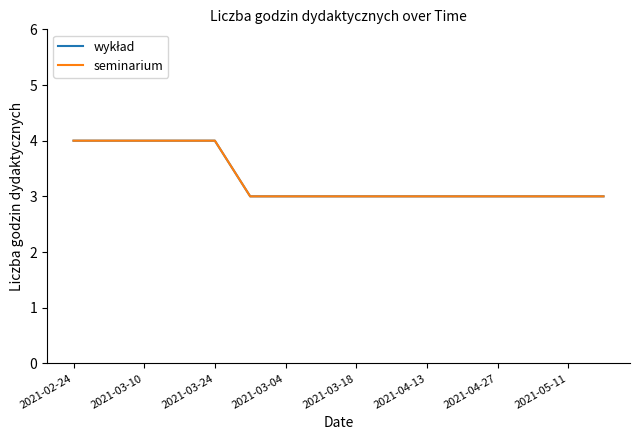

True or false: wykład has more than 2 interior local peaks.

False